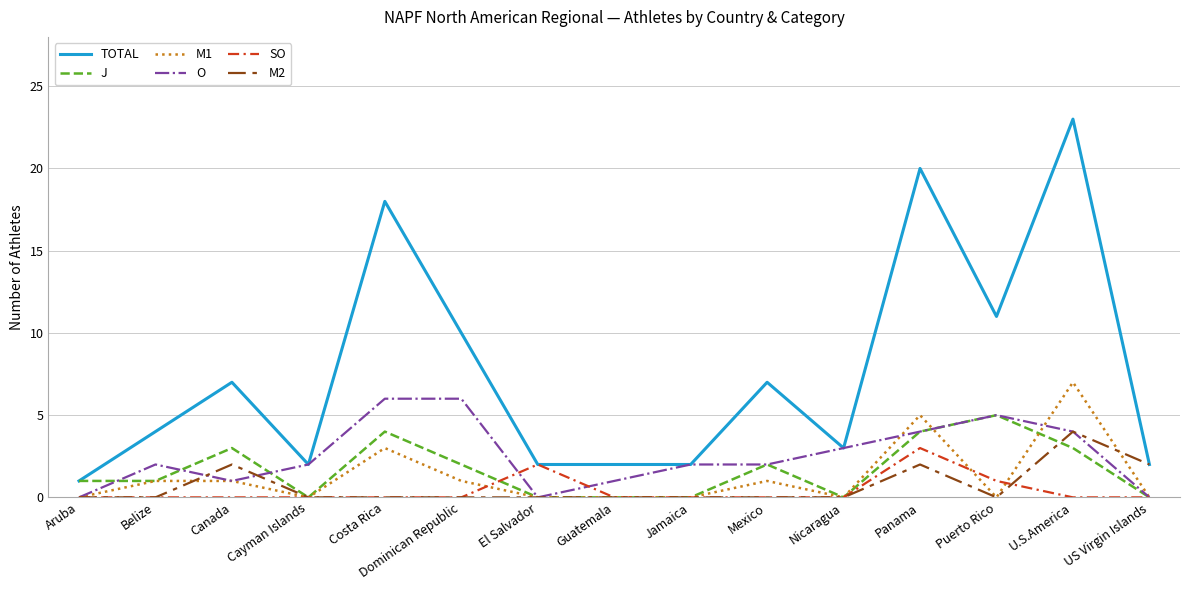

In J, how many points are higher than both neighbors (excluding endpoints)?

4